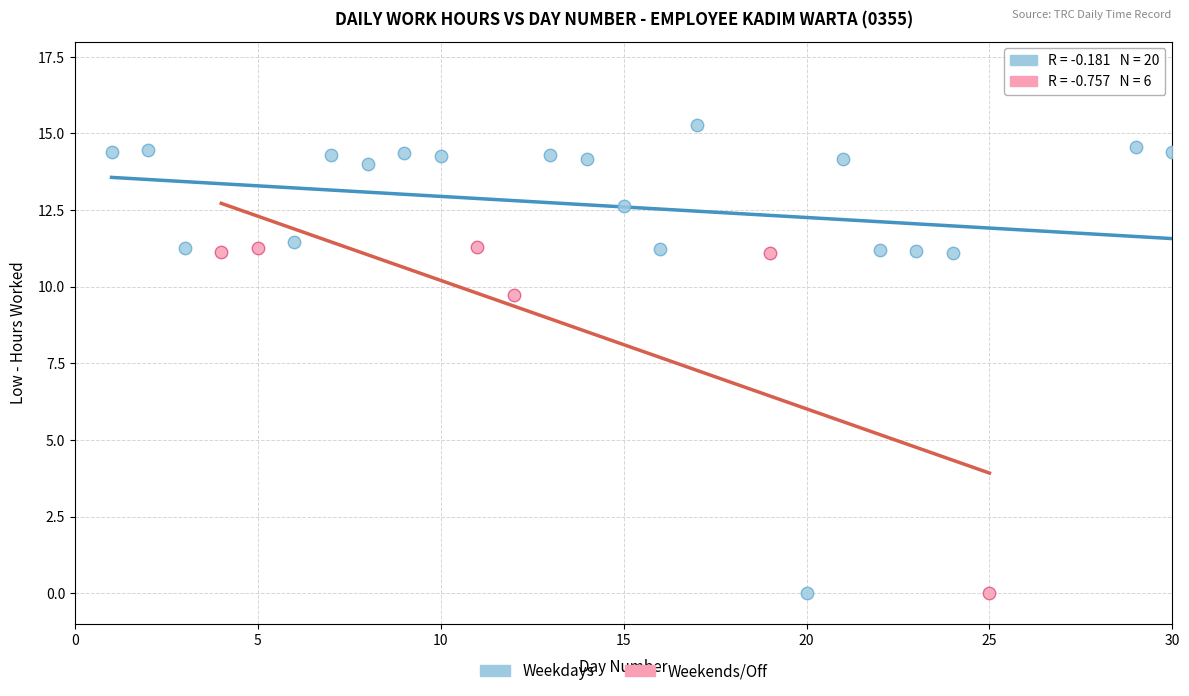

Which series has the widest spread of Y values?

Weekdays